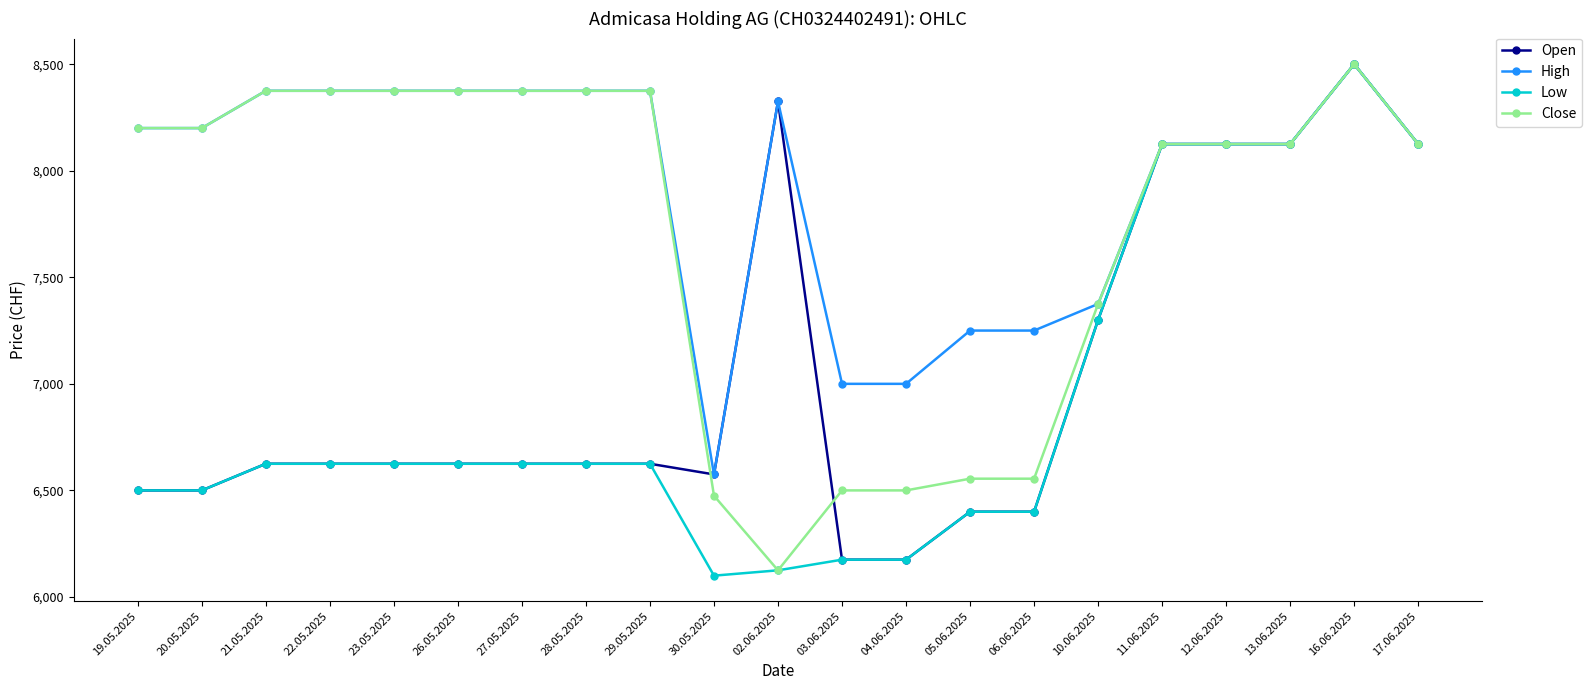

What is the difference between the maximum and minimum values in the Close series?

2375